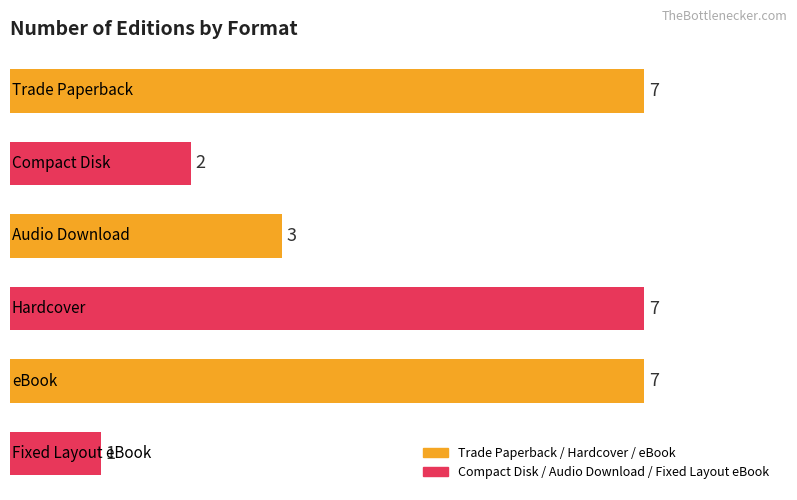

Reading top to bottom, list all the values displayed in this chart.

7	2	3	7	7	1